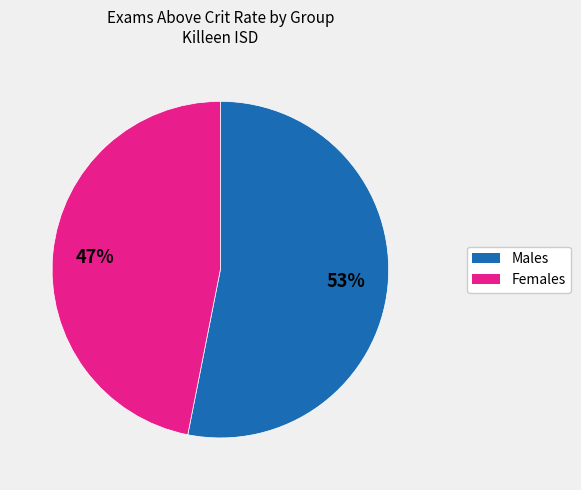

Does any single category account for the majority?

Yes